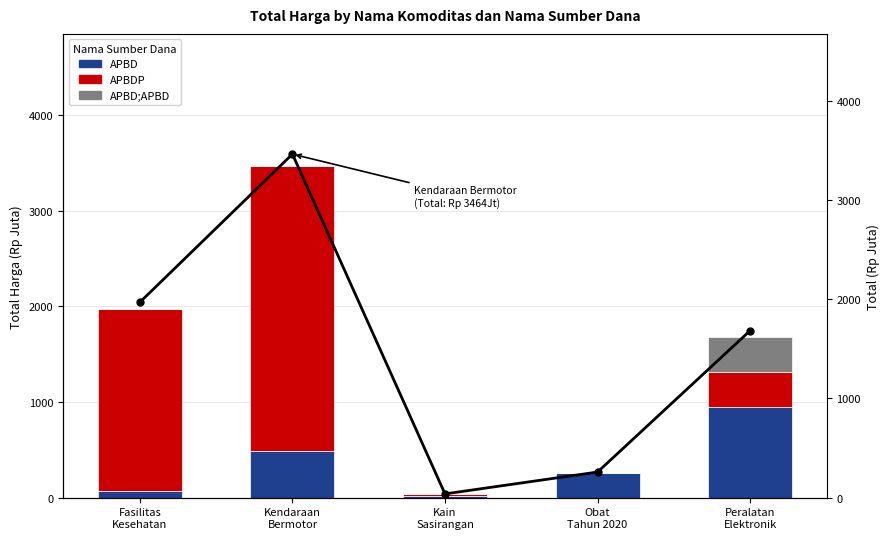

The value of APBD;APBD at Kendaraan
Bermotor is -205.8. True or false?

False